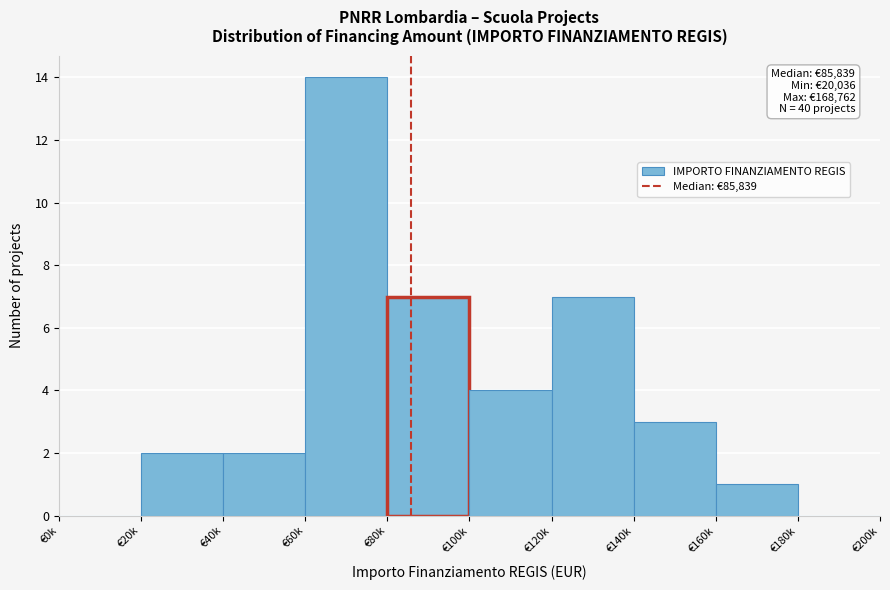

Reading left to right, extract all data points from this chart.

€0k=0	€20k=2	€40k=2	€60k=14	€80k=7	€100k=4	€120k=7	€140k=3	€160k=1	€180k=0